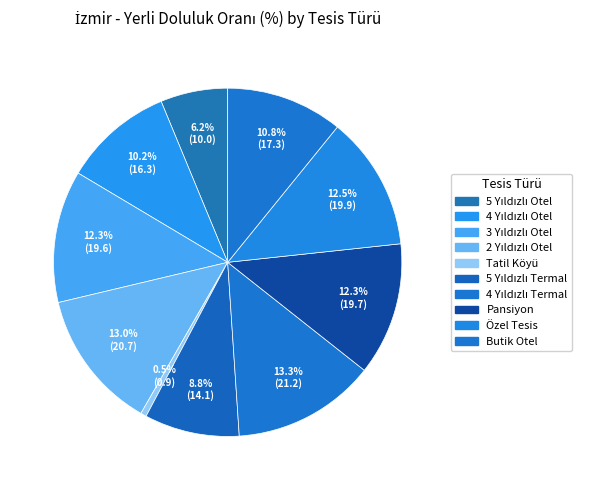

What is the largest slice in the pie chart?

4 Yıldızlı Termal